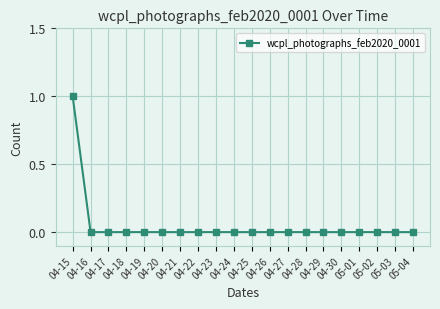

The chart shows a value of -1 at 04-21. True or false?

False